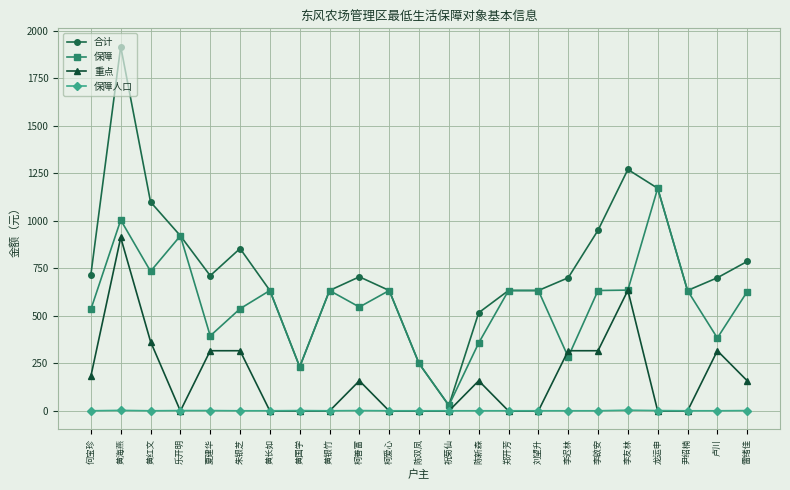

True or false: 保障人口 has more than 2 interior local peaks.

True